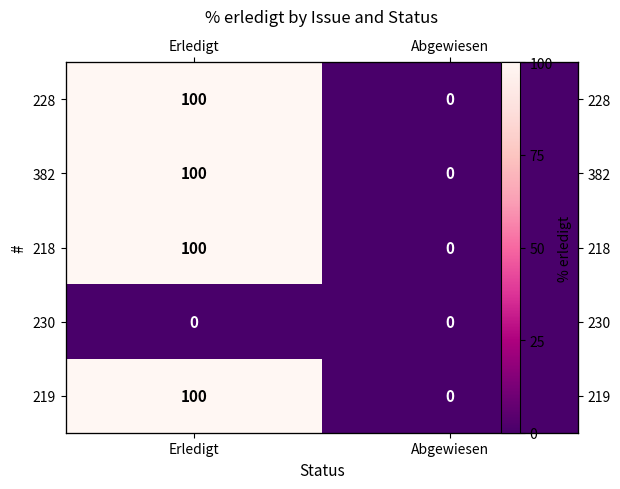

Count the 218 values in the range 0 to 100.

2